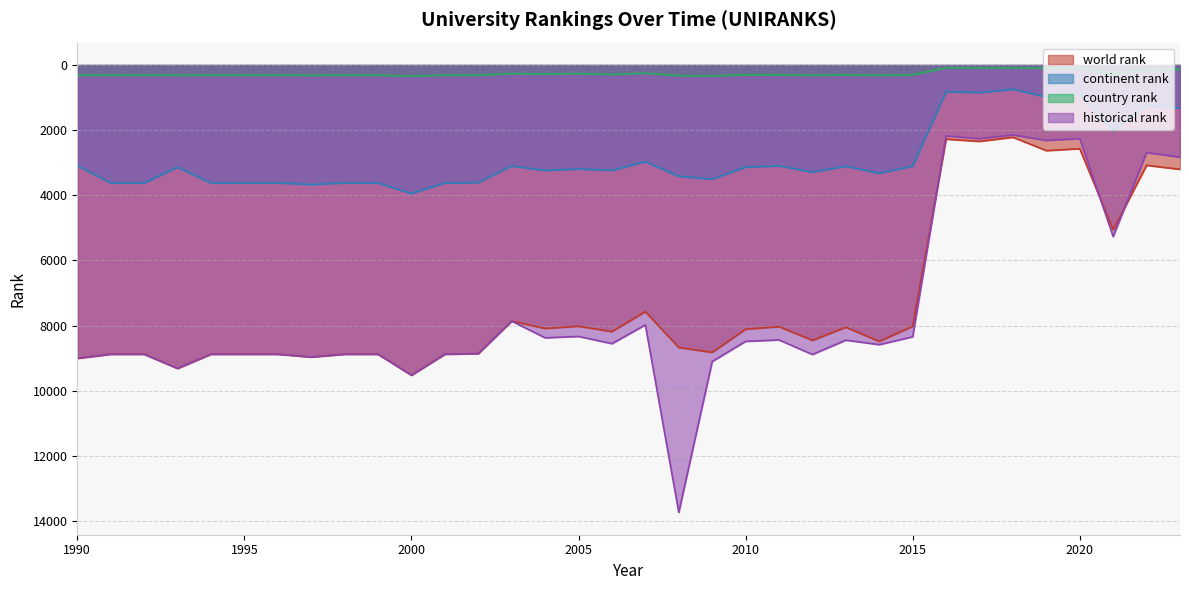

What are all the series names shown in the legend?

world rank, continent rank, country rank, historical rank